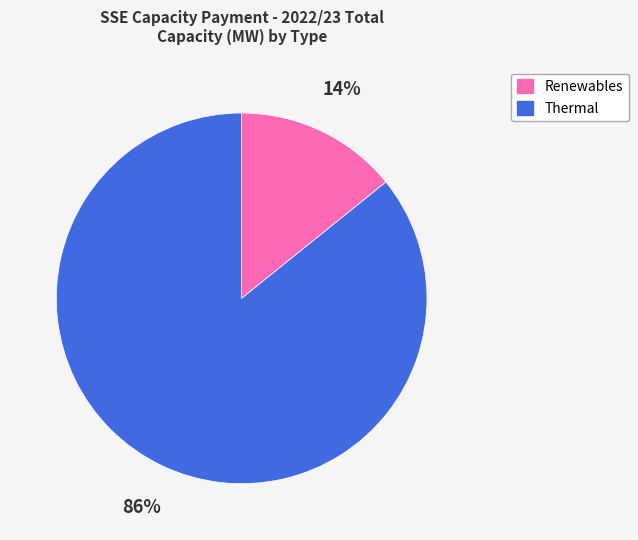

Rank the categories by value from lowest to highest.

Renewables, Thermal